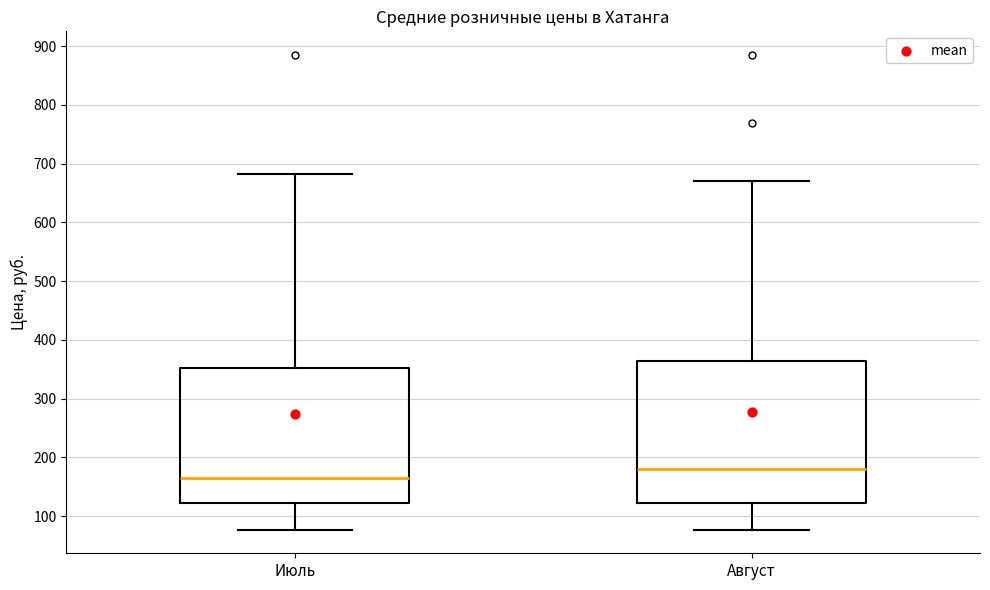

Reading left to right, transcribe this box plot: for each box, give where its median line is, the range the box spans, and where its two whiskers end, as read against the y-axis. The values are not printed on the chart, so give them approximately, as read against the axis.

Июль: median 160, box 120 to 350, whiskers 80 to 680
Август: median 180, box 120 to 370, whiskers 80 to 670